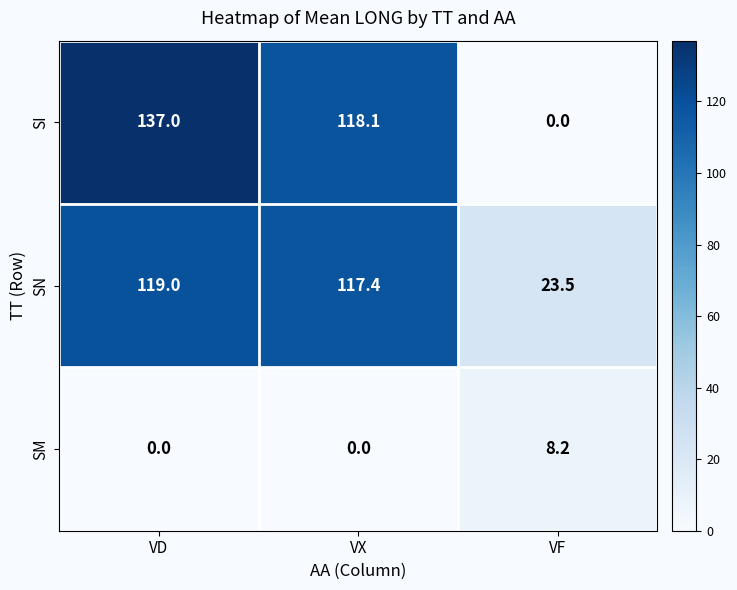

What is the average value of the SN series?

86.6